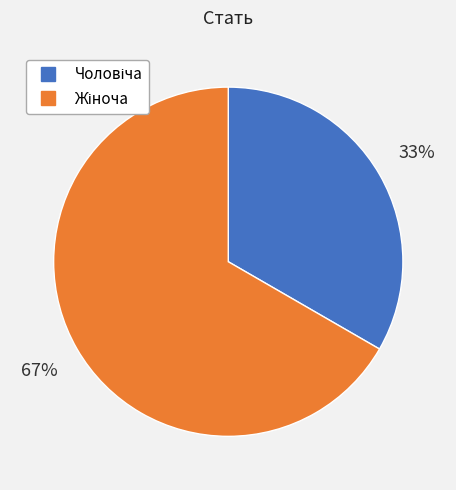

To the nearest percent, what is the average slice percentage?

50%